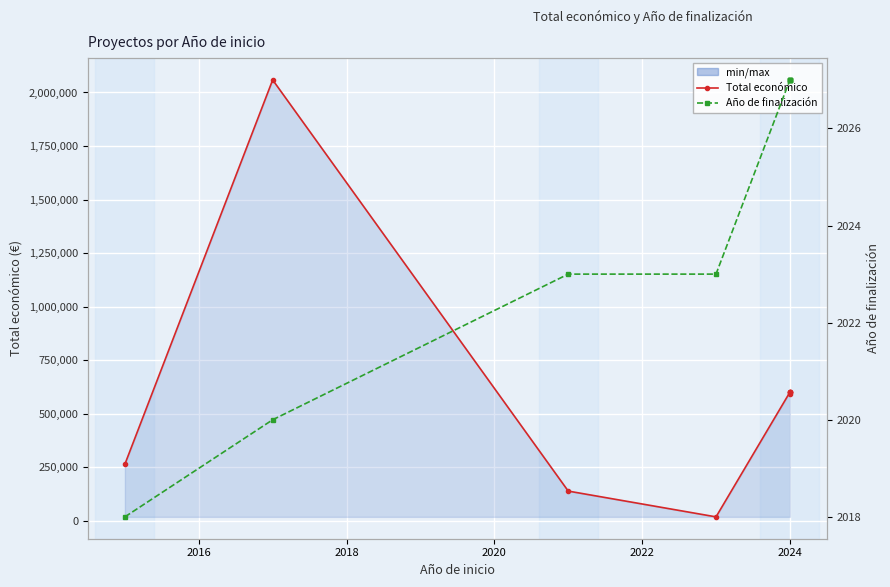

True or false: Total económico and Año de finalización intersect in this chart.

False